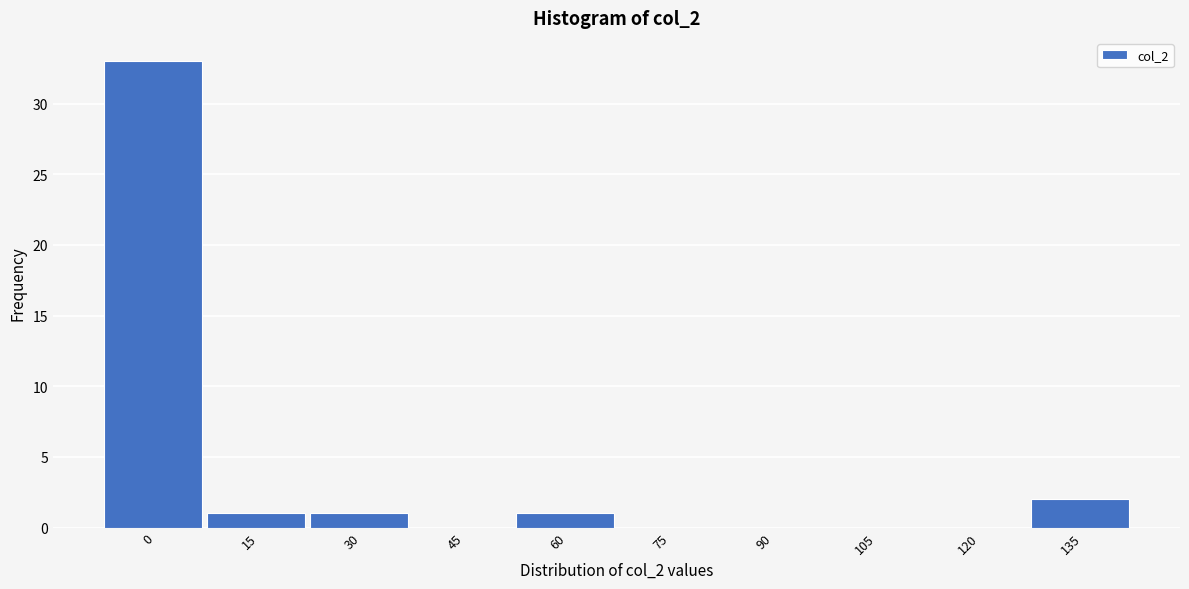

Reading left to right, extract all data points from this chart.

0=33	15=1	30=1	45=0	60=1	75=0	90=0	105=0	120=0	135=2